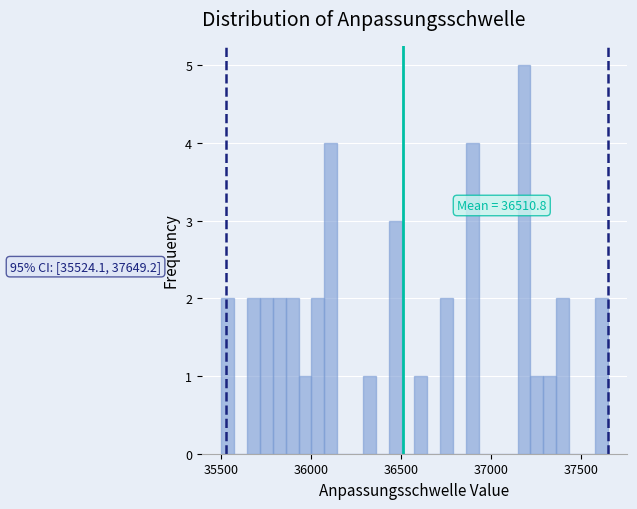

Read against the x-axis, roughly where is the centre of the tallest bar?

37200